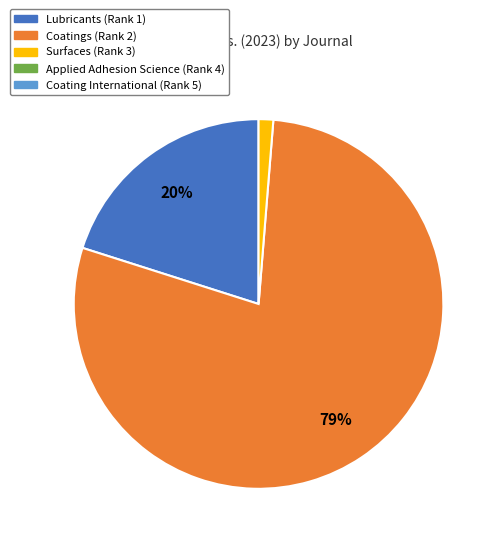

To the nearest percent, what is the average slice percentage?

33%